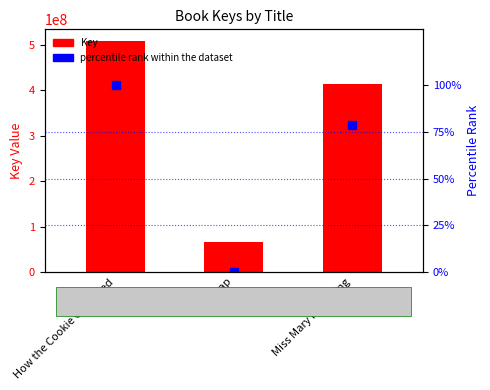

Which label corresponds to the largest value in the chart?

How the Cookie Crumbled